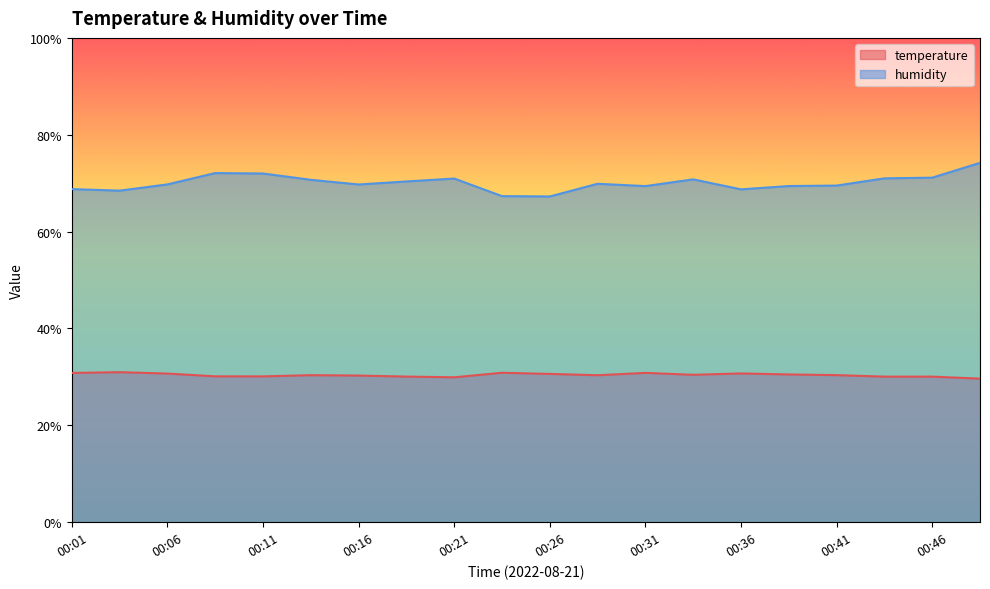

At which label does humidity reach its peak?

00:48